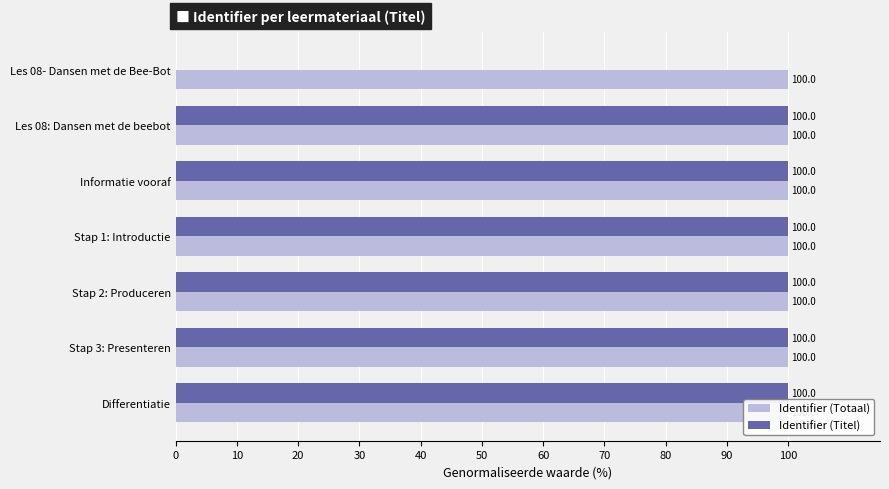

What is the total value across all series at Informatie vooraf?

200.0